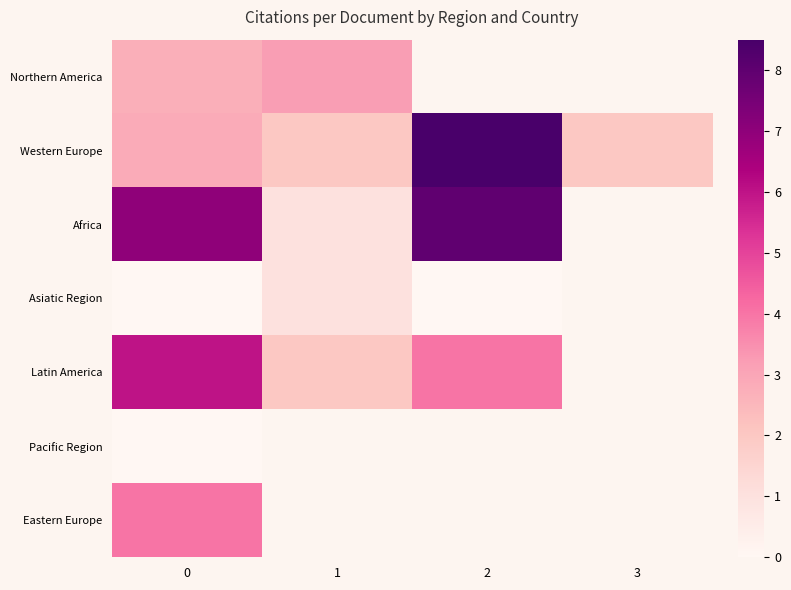

How many categories are shown in the chart?

4